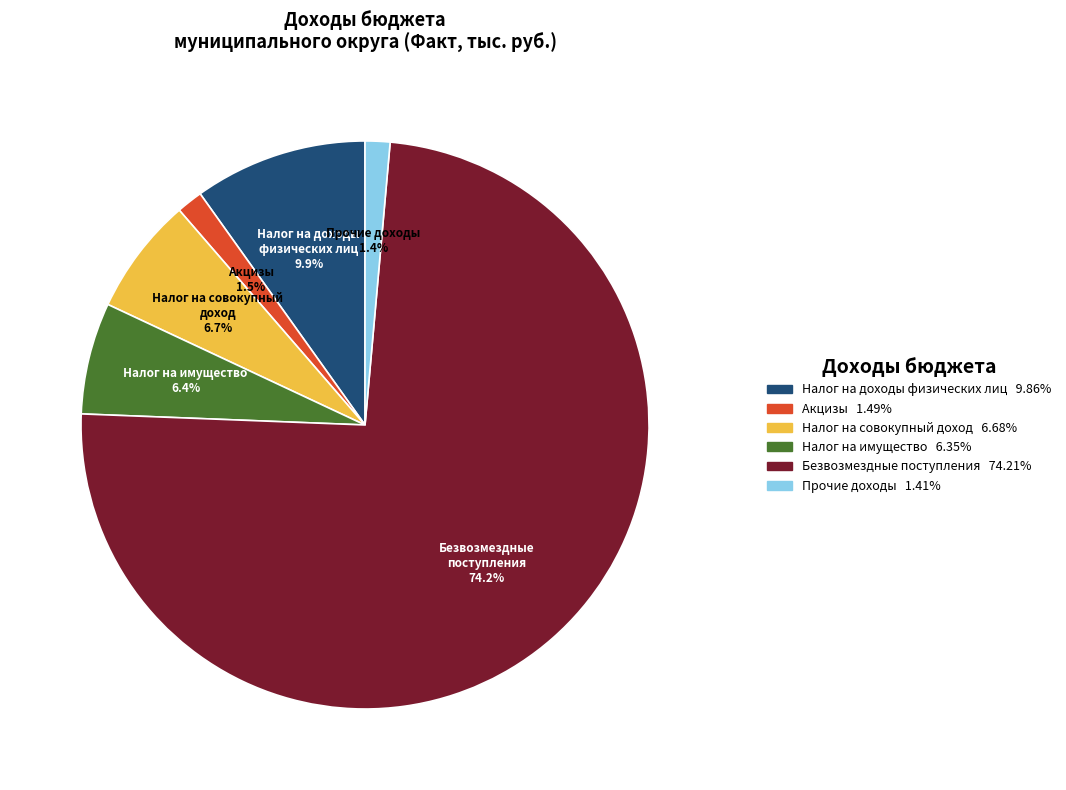

What is the largest slice in the pie chart?

Безвозмездные поступления